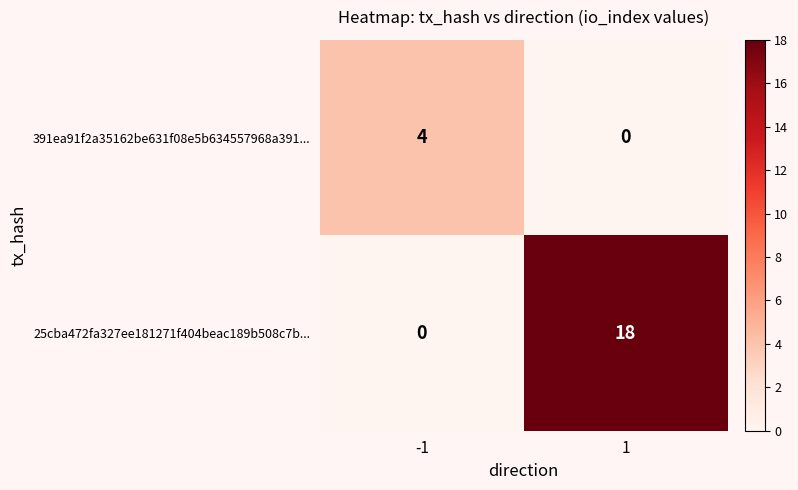

Reading left to right, what are all the values shown in this chart?

391ea91f2a35162be631f08e5b634557968a391...: -1=4	1=0
25cba472fa327ee181271f404beac189b508c7b...: -1=0	1=18